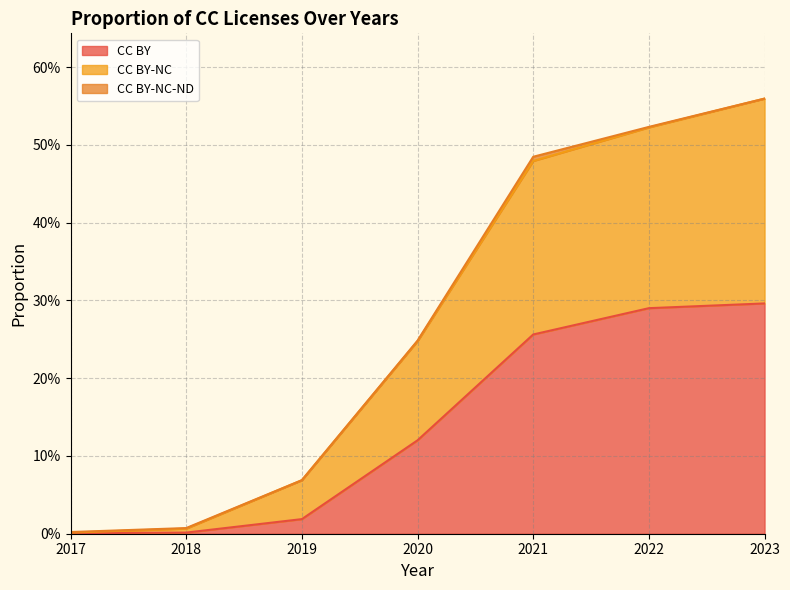

What is the average value of the CC BY-NC series?

0.3